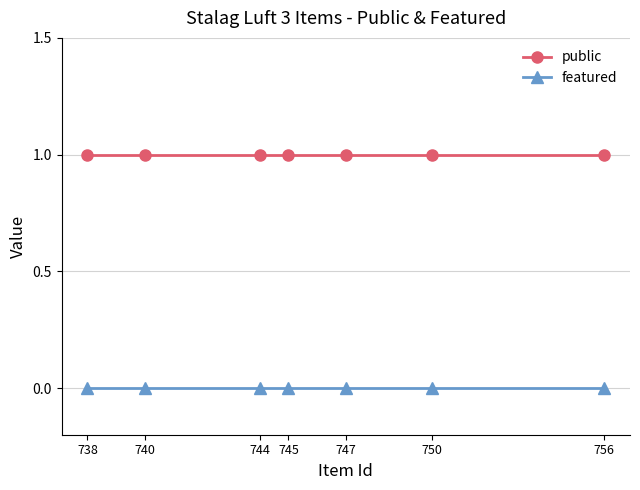

How many lines are shown in the chart?

2